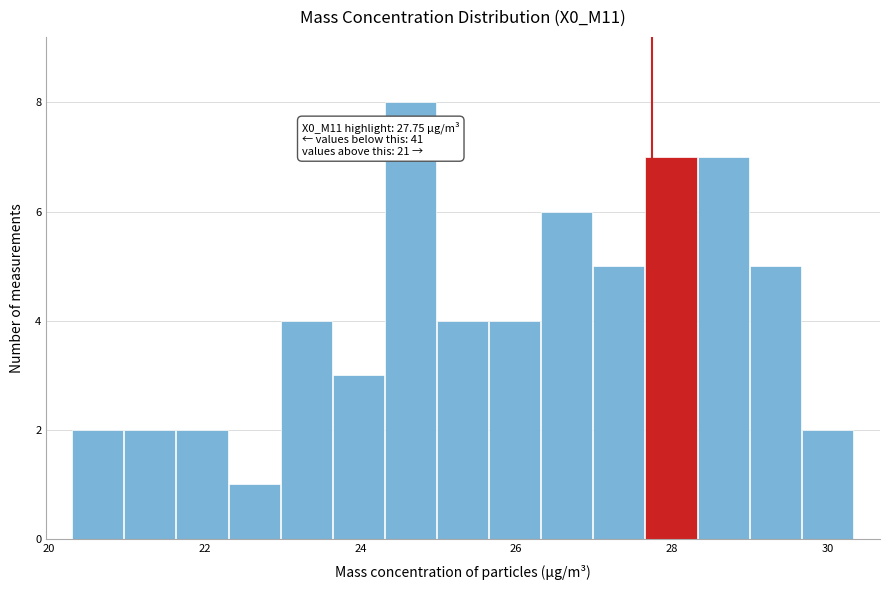

Around what value on the x-axis is the tallest bar? Give the approximate position of its centre, as read against the axis.

24.6